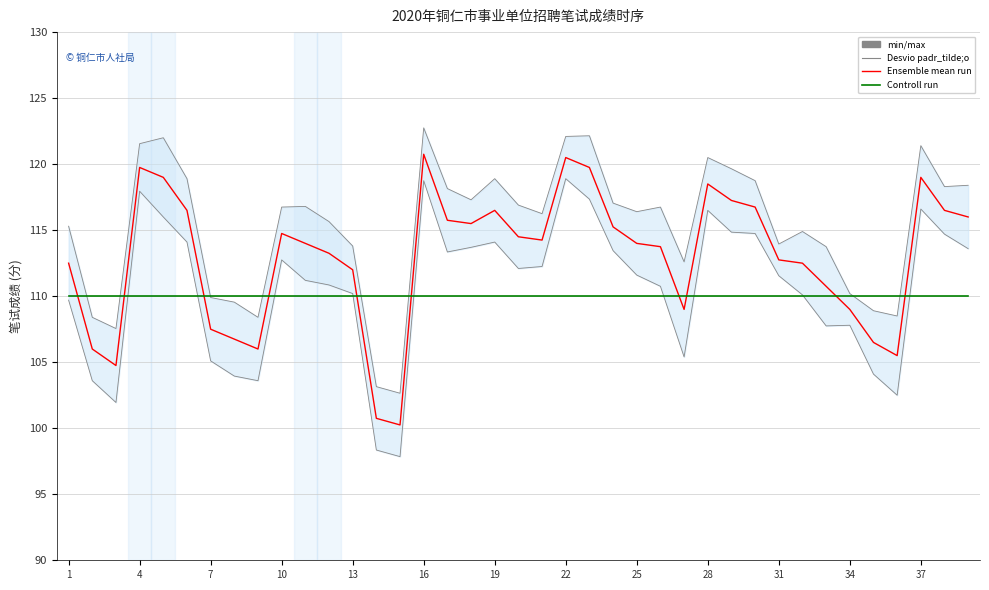

Is it true that Controll run equals 193.1 at 35?

False